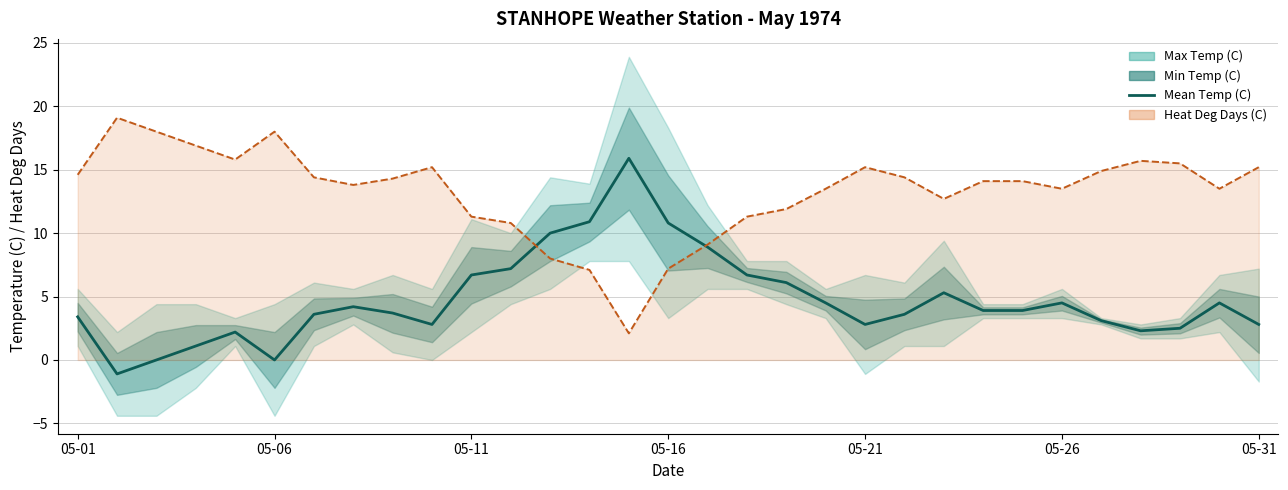

How many points are lower than both their immediate neighbors (excluding endpoints)?

5